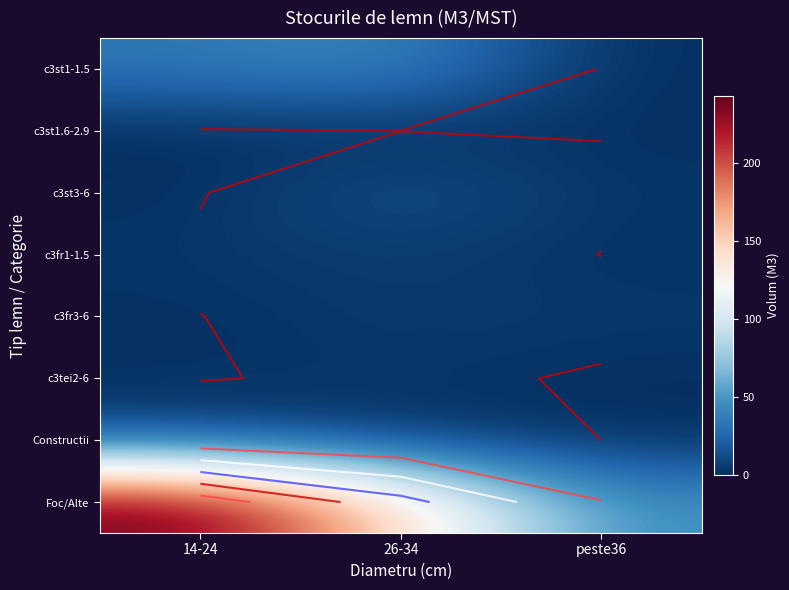

List the labels in order of c3fr3-6 value, largest first.

26-34, peste36, 14-24